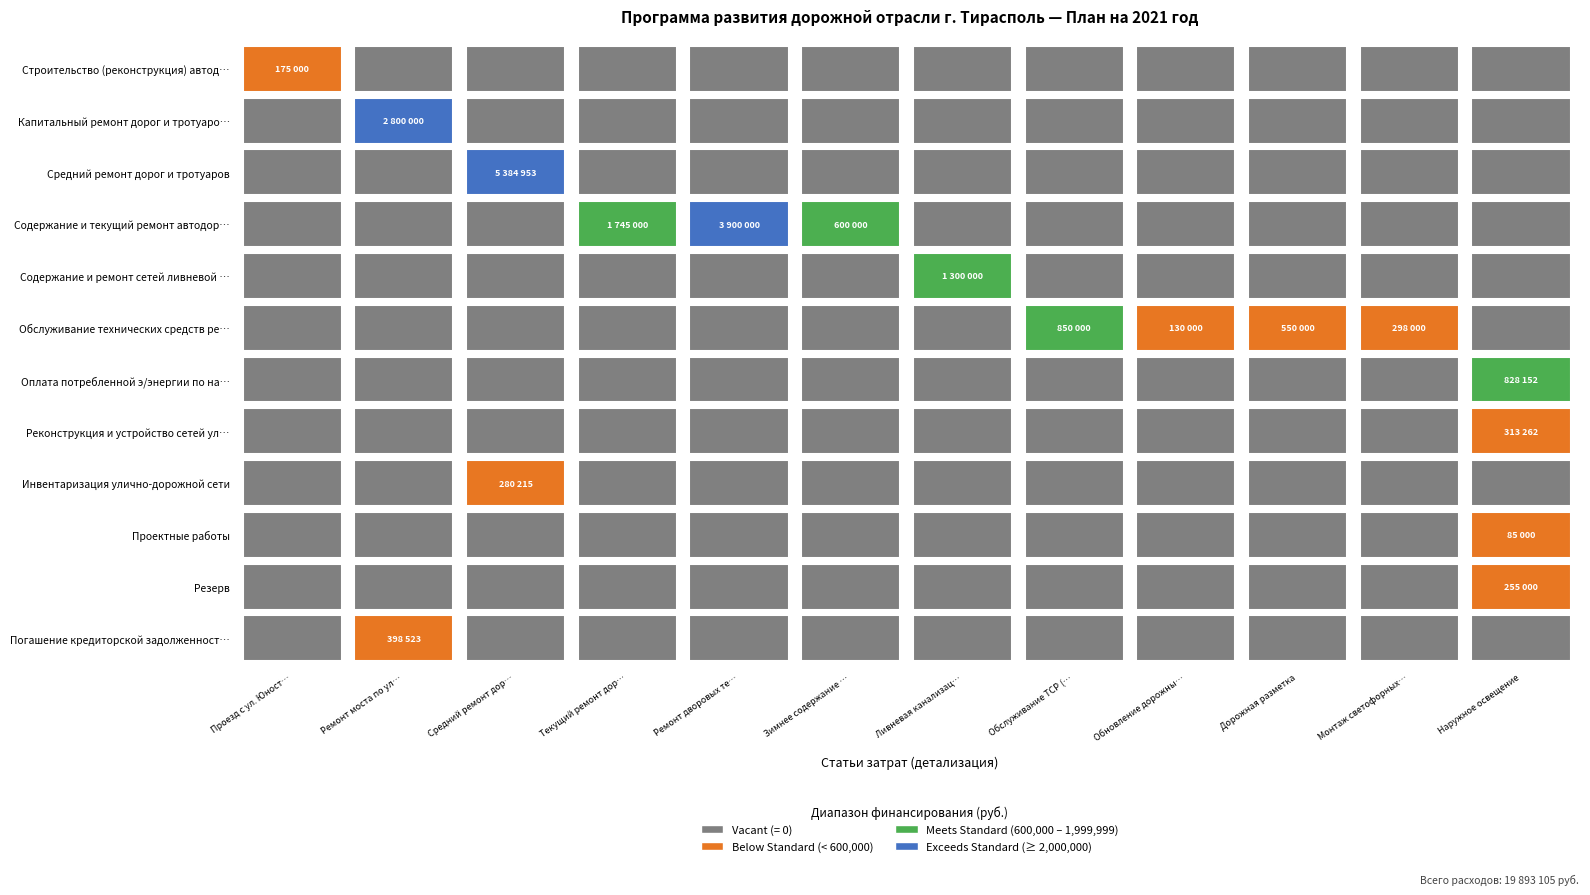

Between Содержание и текущий ремонт автодорог and Капитальный ремонт дорог и тротуаров, which is larger?

Содержание и текущий ремонт автодорог